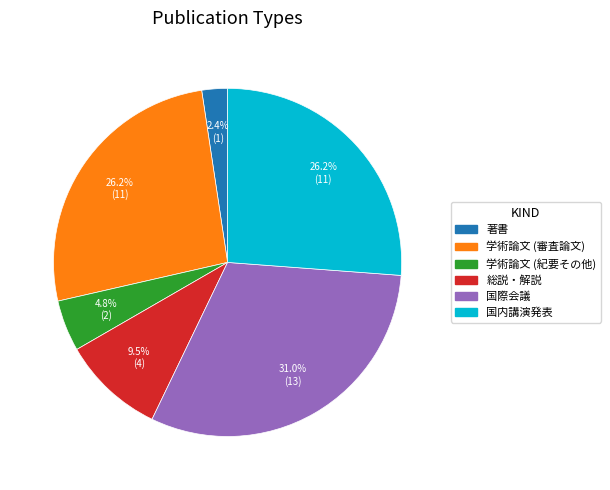

What percentage is the 国内講演発表 slice, to the nearest percent?

26%